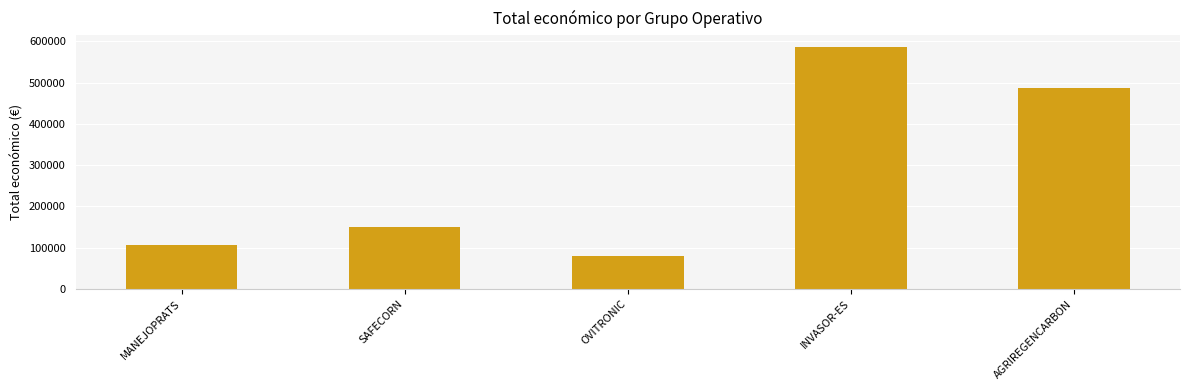

Reading left to right, extract all data points from this chart.

MANEJOPRATS=107555	SAFECORN=150000	OVITRONIC=80498	INVASOR-ES=585346	AGRIREGENCARBON=486756